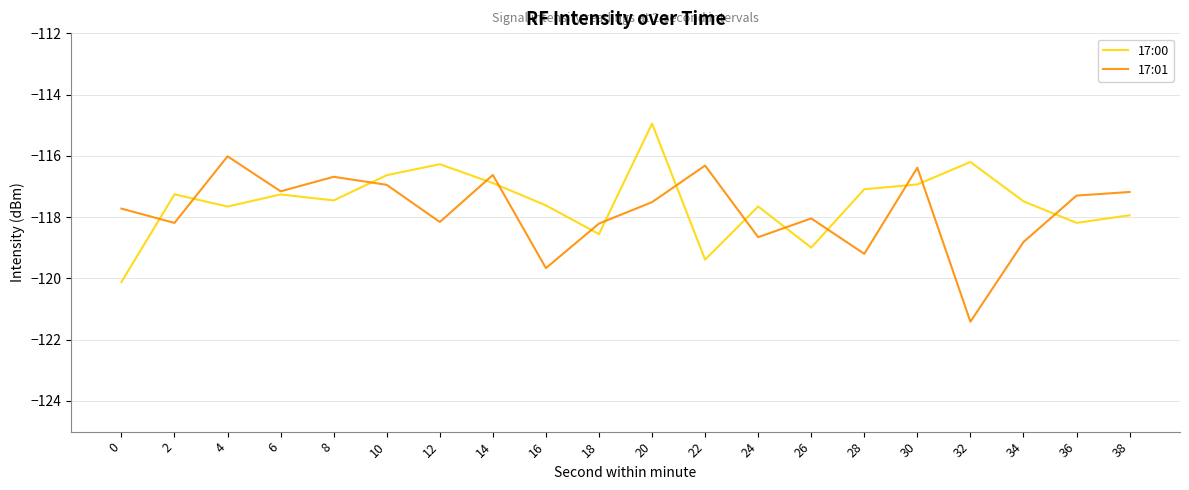

What is the maximum value shown in the chart?

-114.9